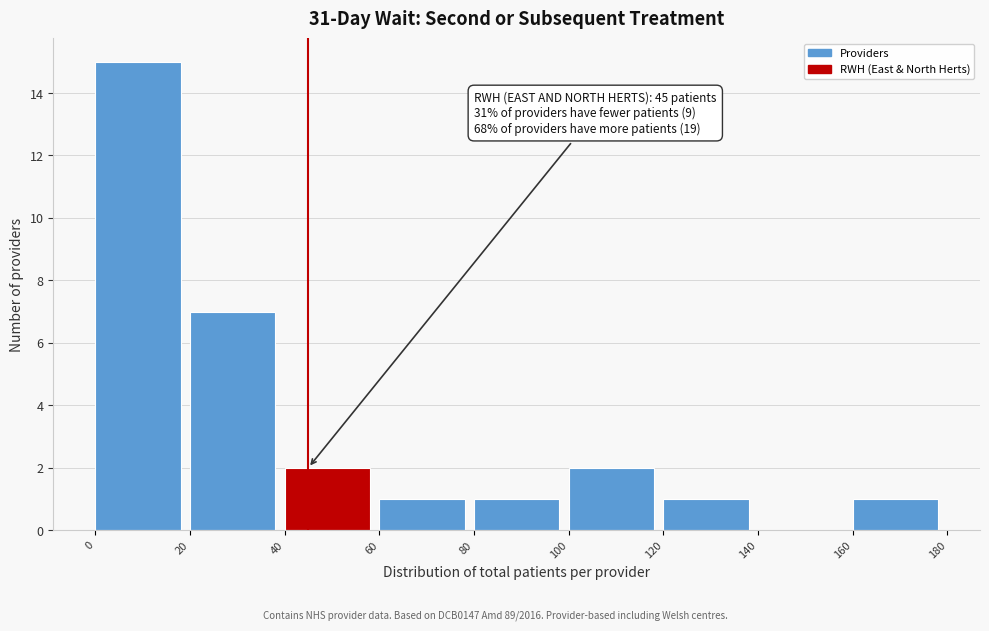

Over which range of the x-axis is the bar tallest?

0 to 20